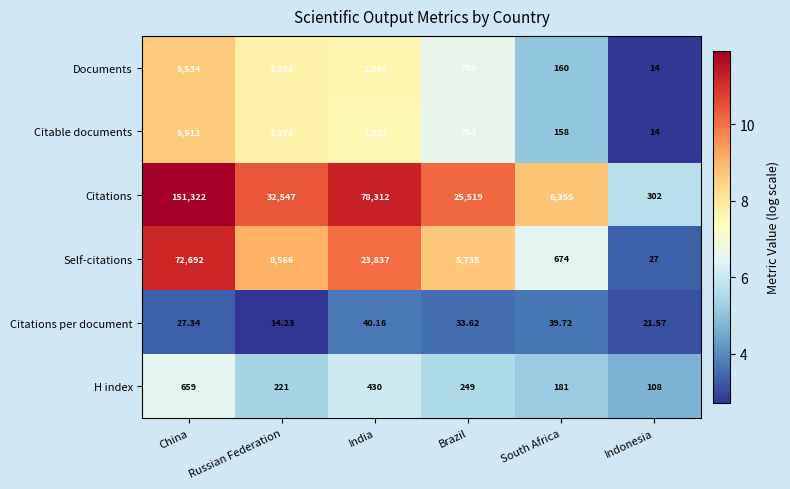

Which series has the largest total across all categories?

Citations